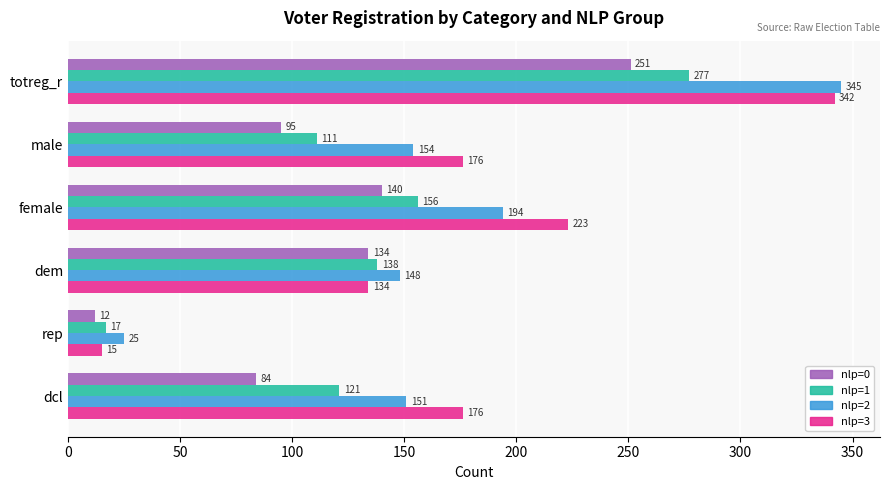

What is the sum of all nlp=3 values?

1066